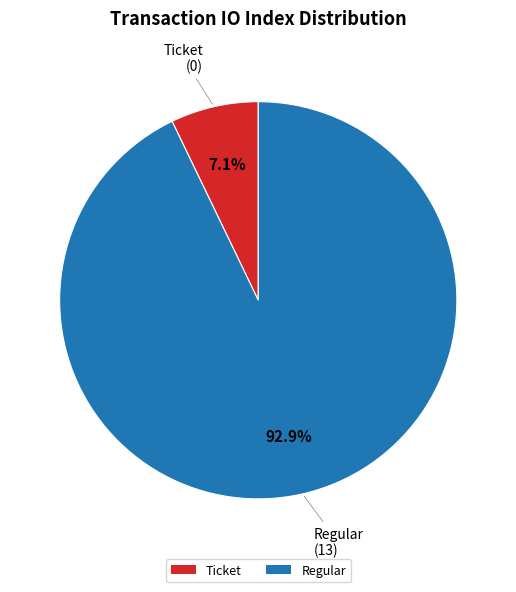

Does any single category account for the majority?

Yes